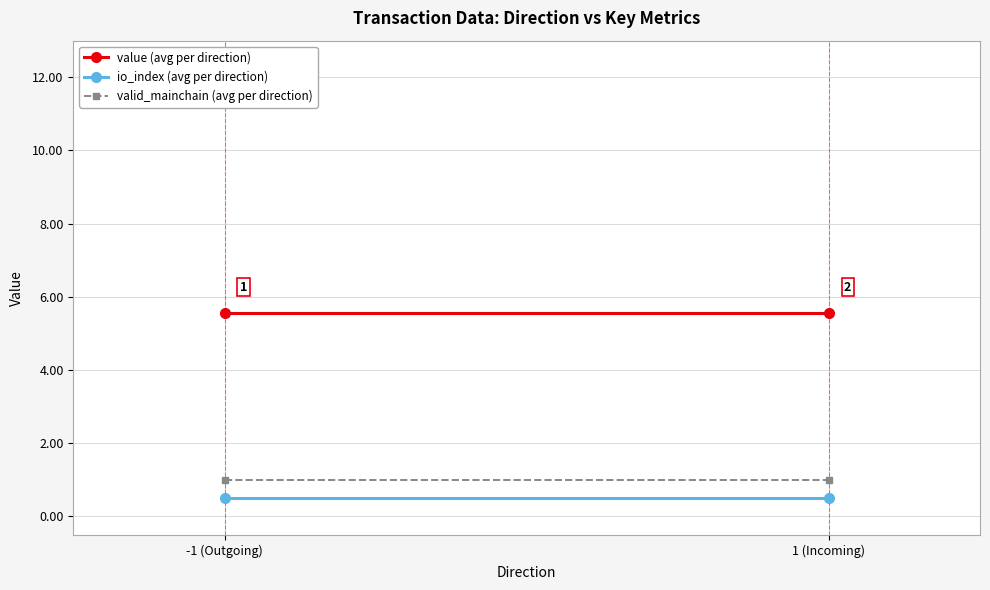

What is the average value of the value (avg per direction) series?

5.6